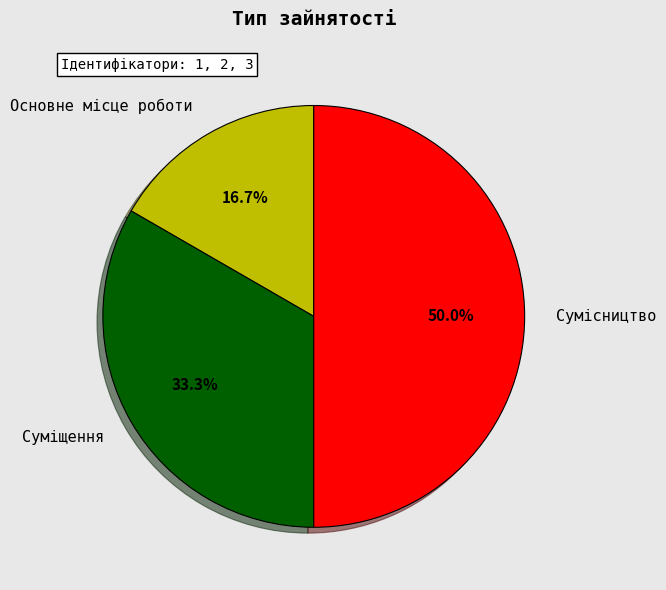

The Суміщення slice represents 33% of the pie. True or false?

True